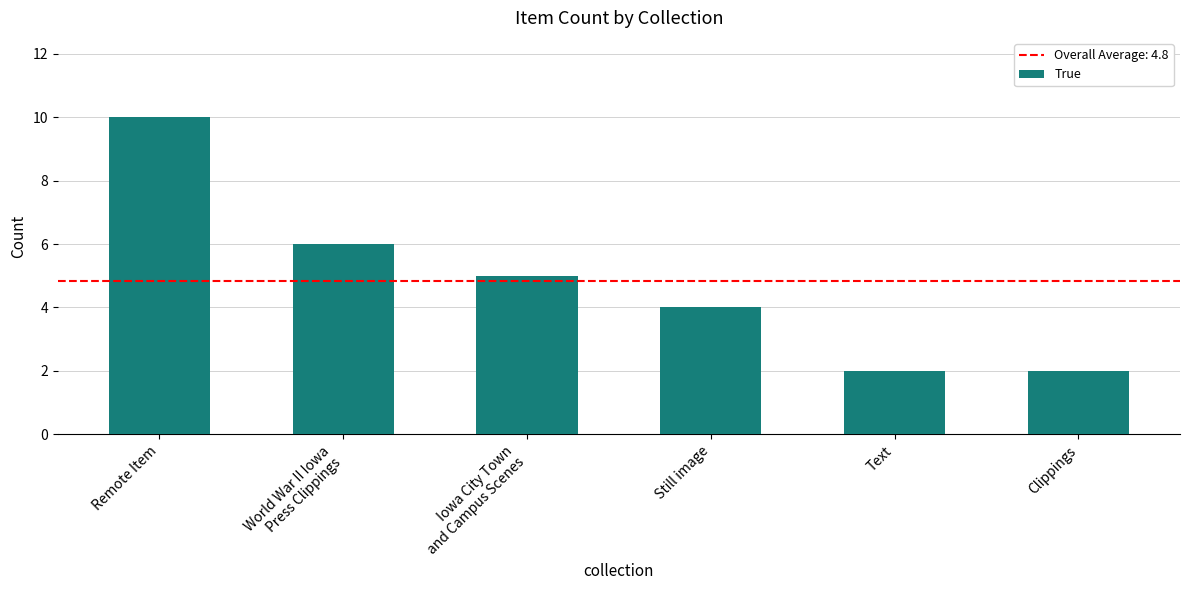

Is it true that the value at Still image is 4?

True